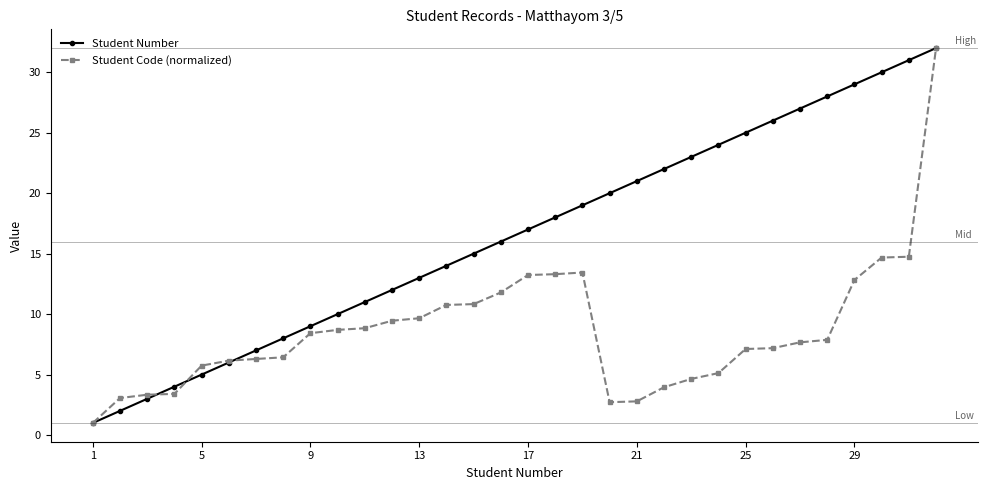

Rank the series by their average value, from lowest to highest.

Student Code (normalized), Student Number